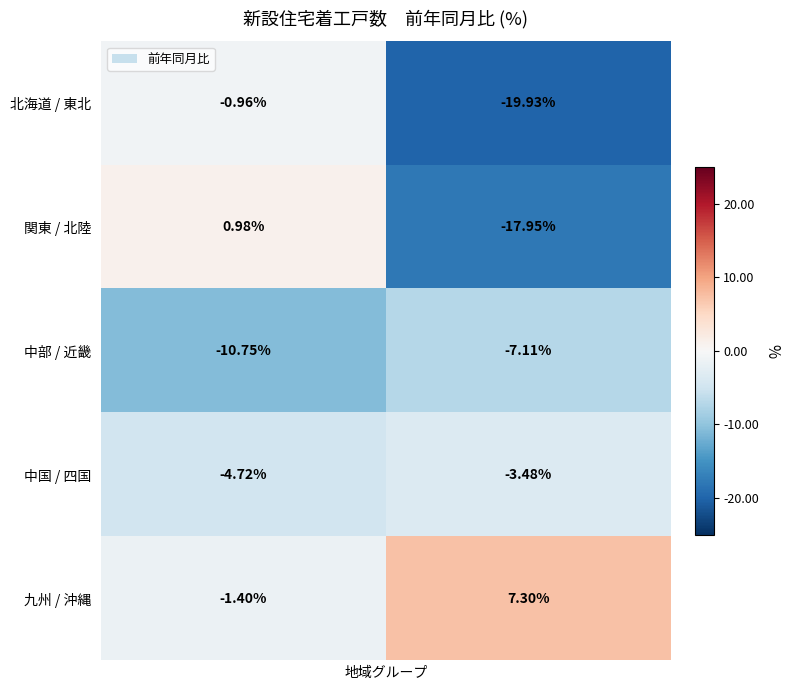

Rank the series by their maximum value, from highest to lowest.

九州 / 沖縄, 関東 / 北陸, 北海道 / 東北, 中国 / 四国, 中部 / 近畿